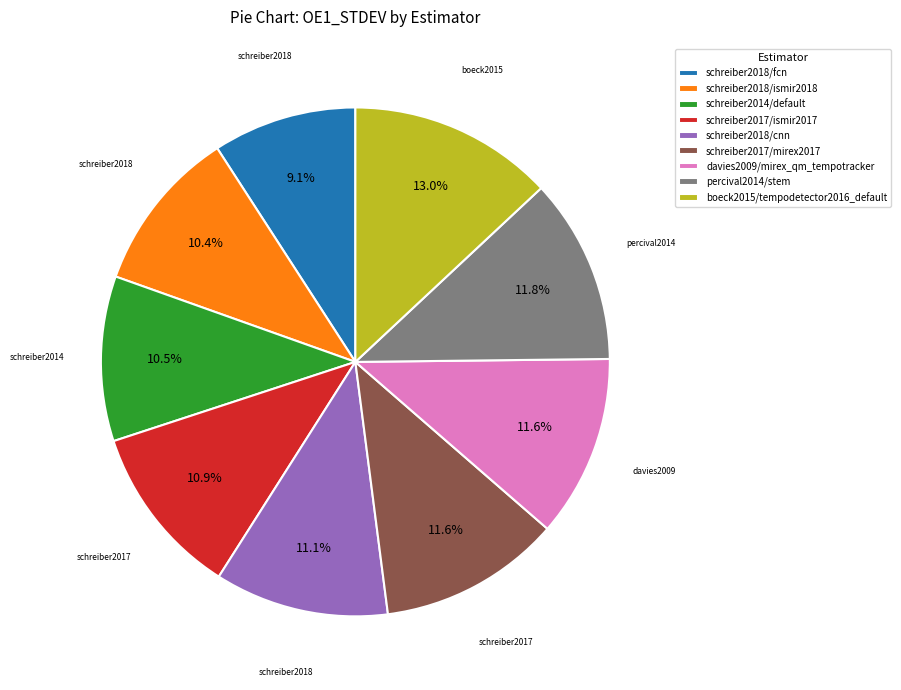

What is the largest slice in the pie chart?

boeck2015/tempodetector2016_default